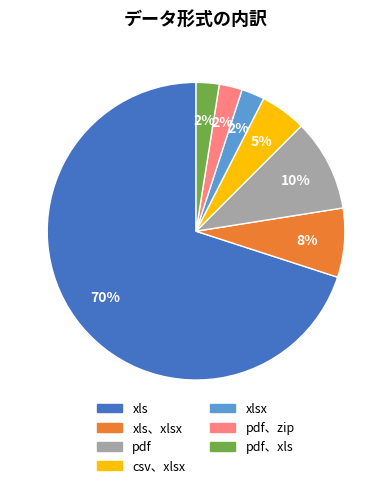

To the nearest percent, what is the average slice percentage?

14%